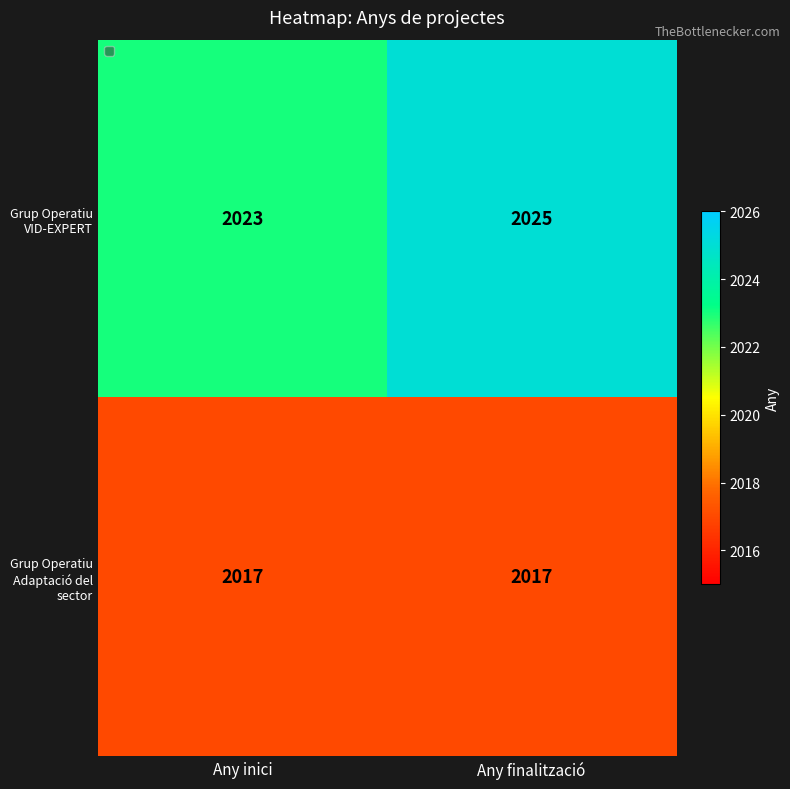

Reading right to left, list all the values displayed in this chart.

Grup Operatiu VID-EXPERT: 2025	2023
Grup Operatiu Adaptació del sector: 2017	2017